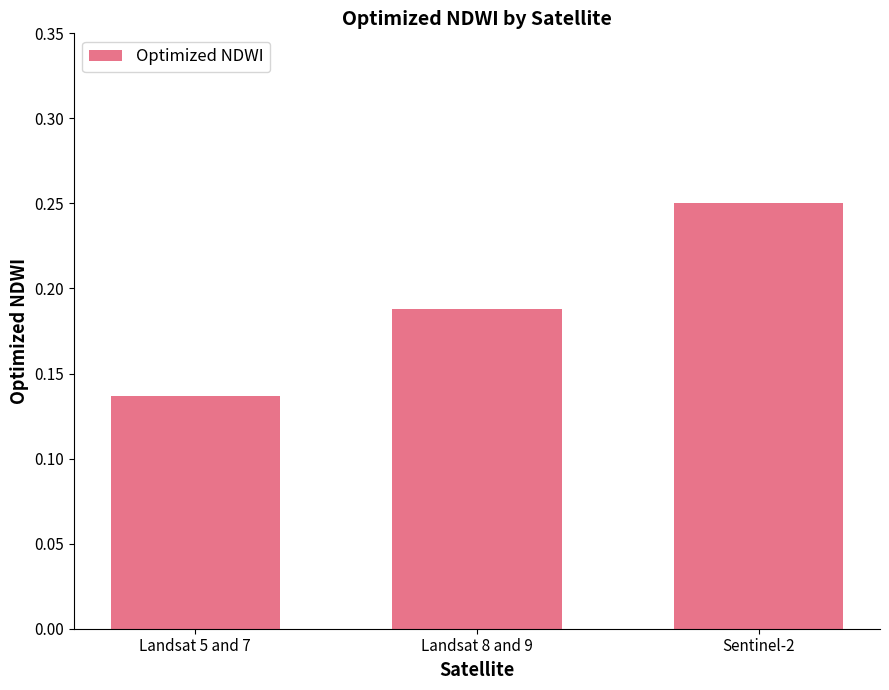

Rank the categories by value from lowest to highest.

Landsat 5 and 7, Landsat 8 and 9, Sentinel-2